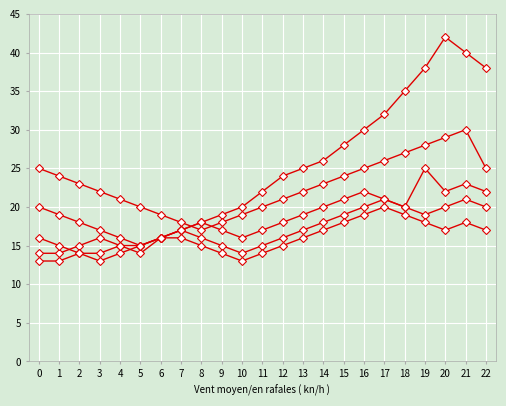

How many categories are shown in the chart?

23